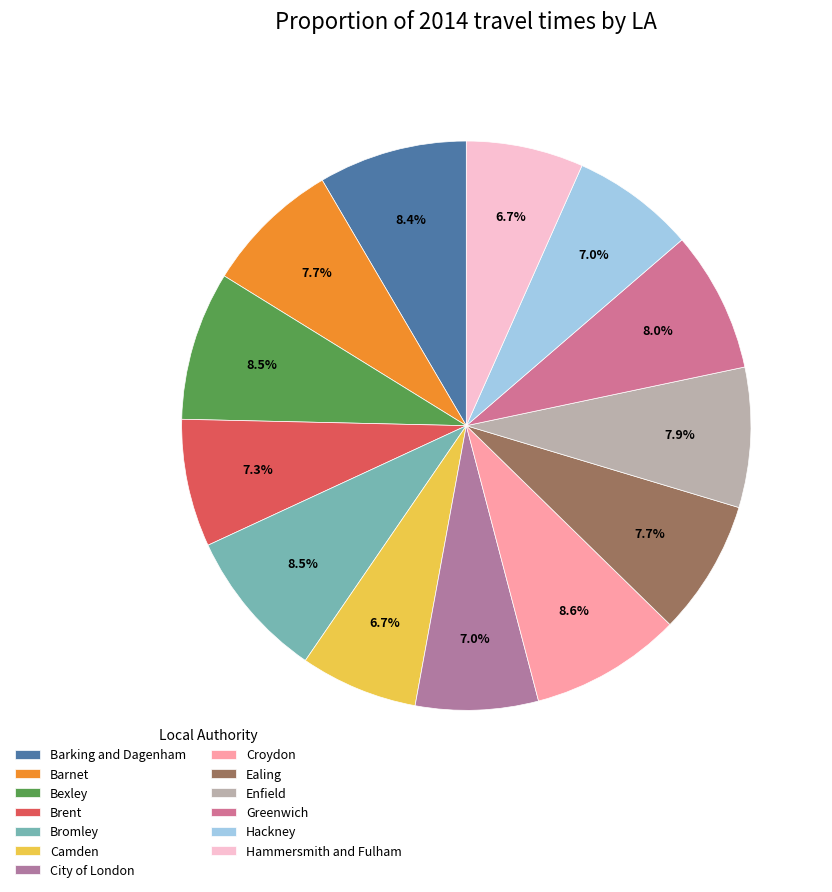

What is the ratio of the value at Hackney to the value at Croydon?

0.8